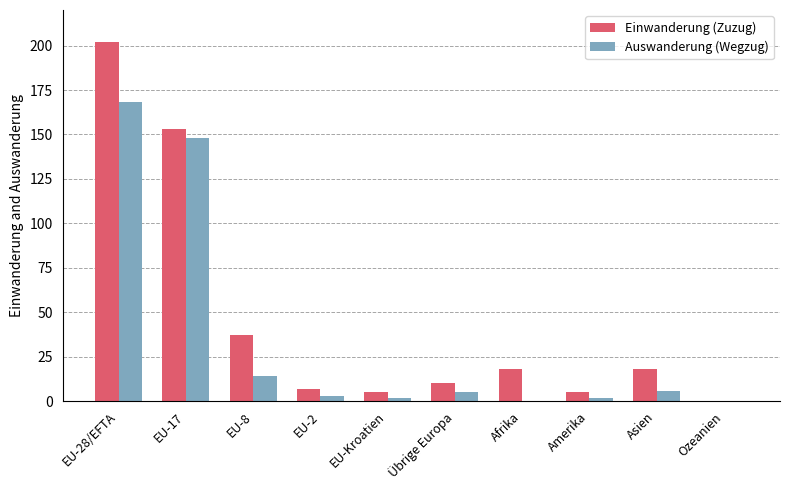

True or false: Auswanderung (Wegzug) has a value of 108 at Ozeanien.

False